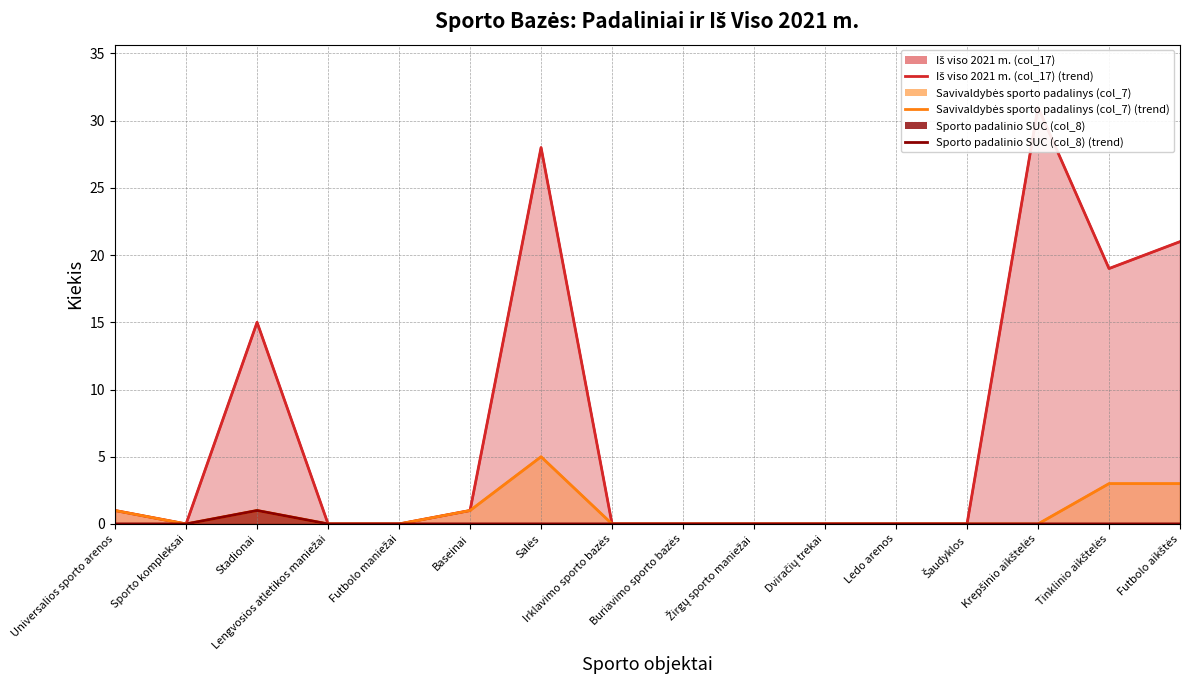

Rank the series by their maximum value, from lowest to highest.

Sporto padalinio SUC (col_8) (line), Savivaldybės sporto padalinys (col_7) (line), Iš viso 2021 m. (col_17) (line)